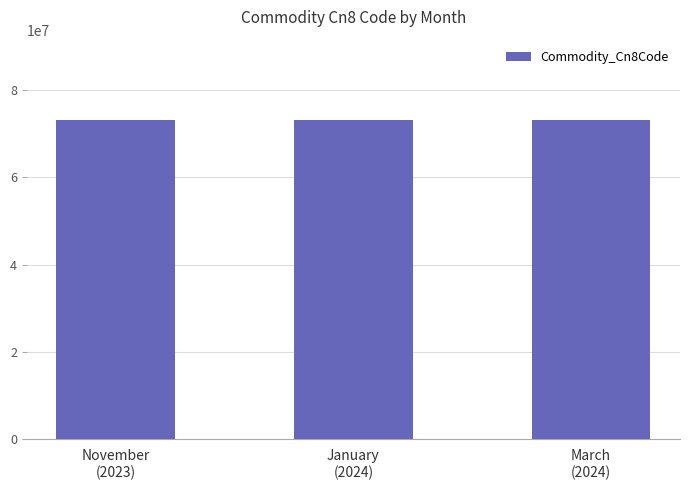

What is the average value?

73199960